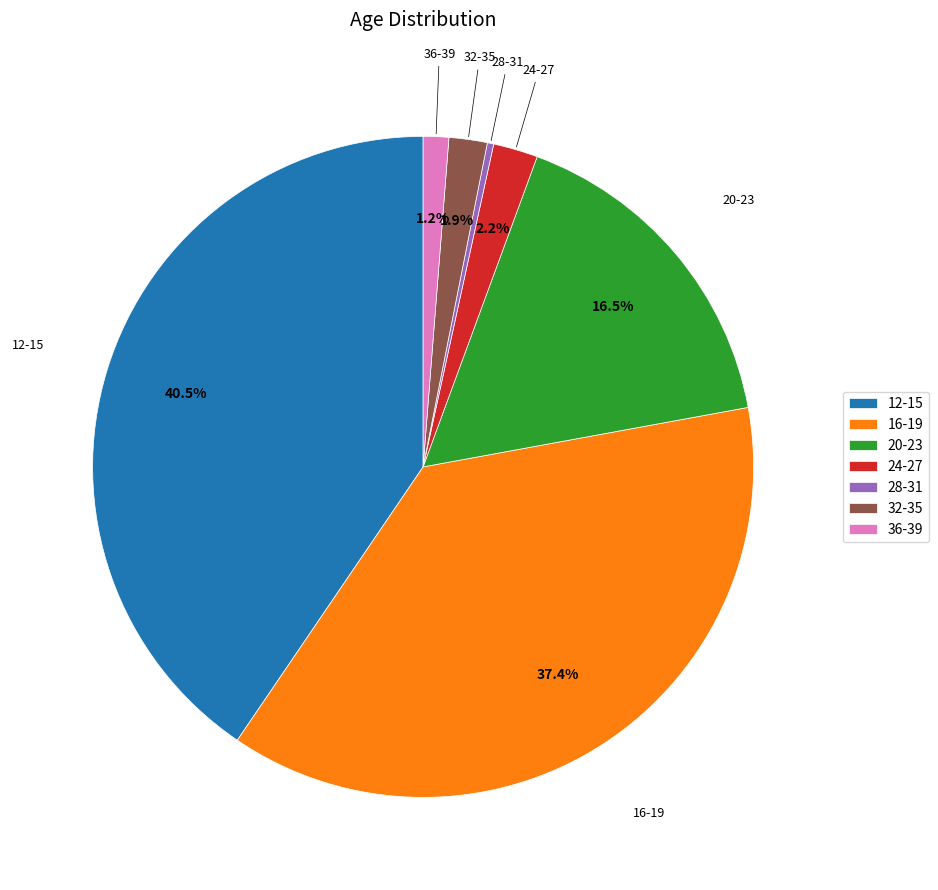

What percentage is NOT represented by 20-23?

83.5%